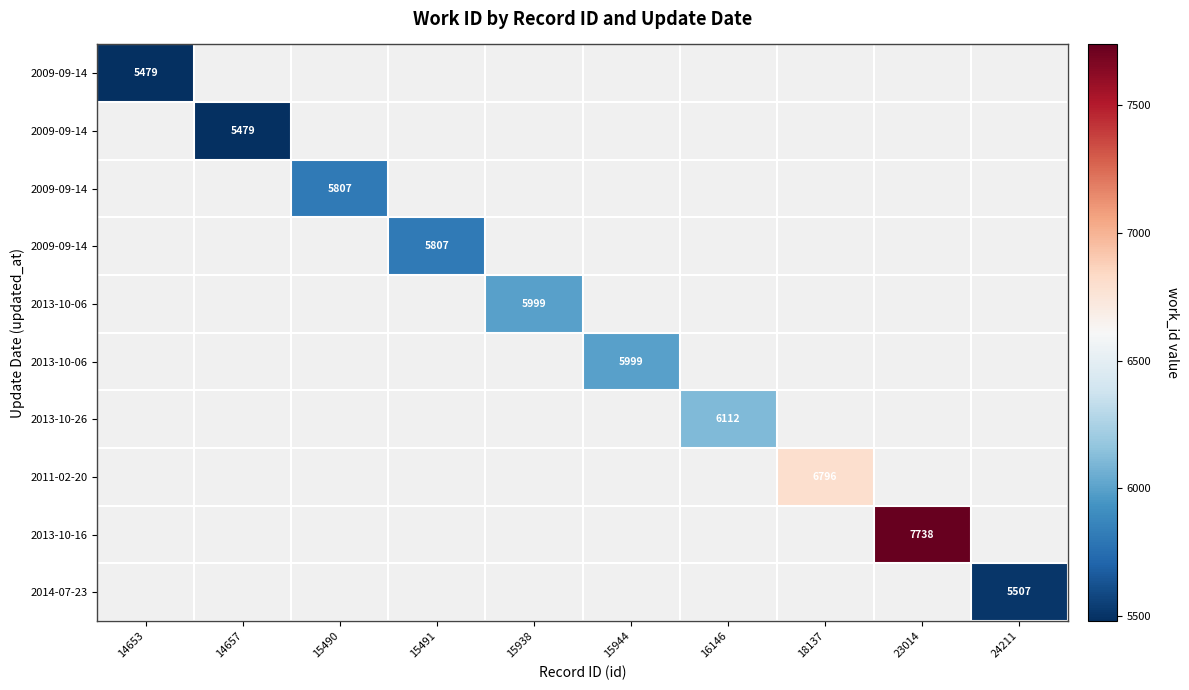

What is the maximum value shown in the chart?

7738.0